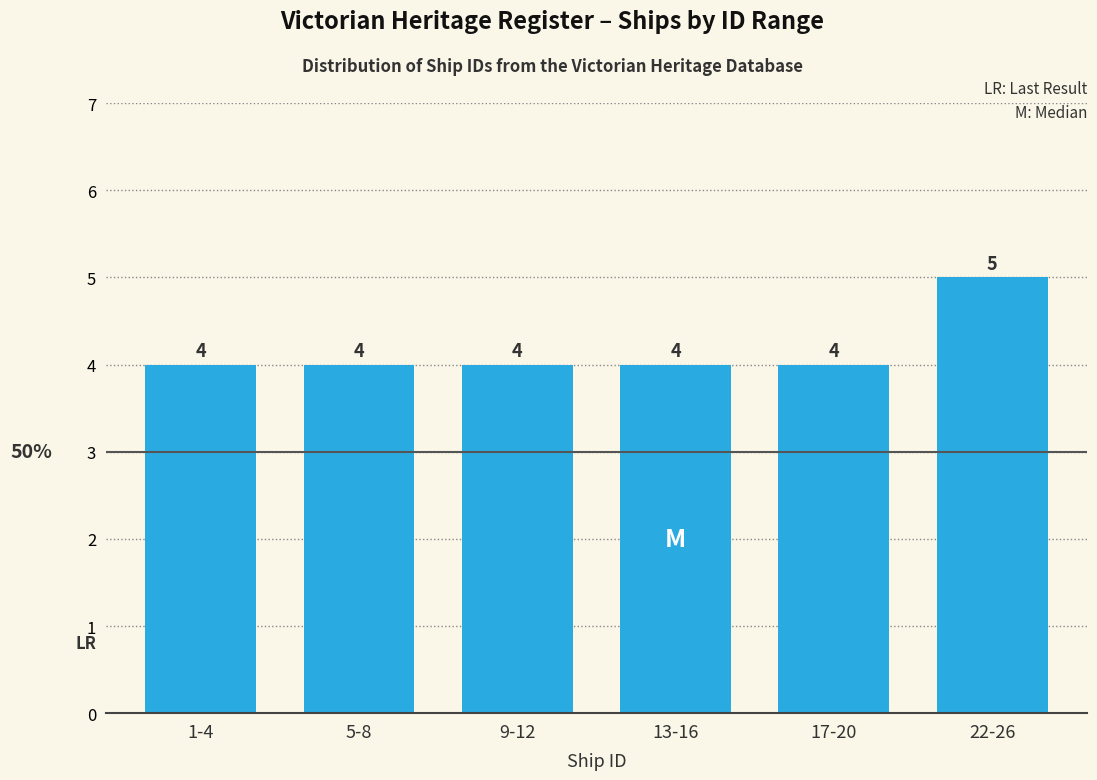

Reading left to right, transcribe all the data shown in this chart.

4	4	4	4	4	5